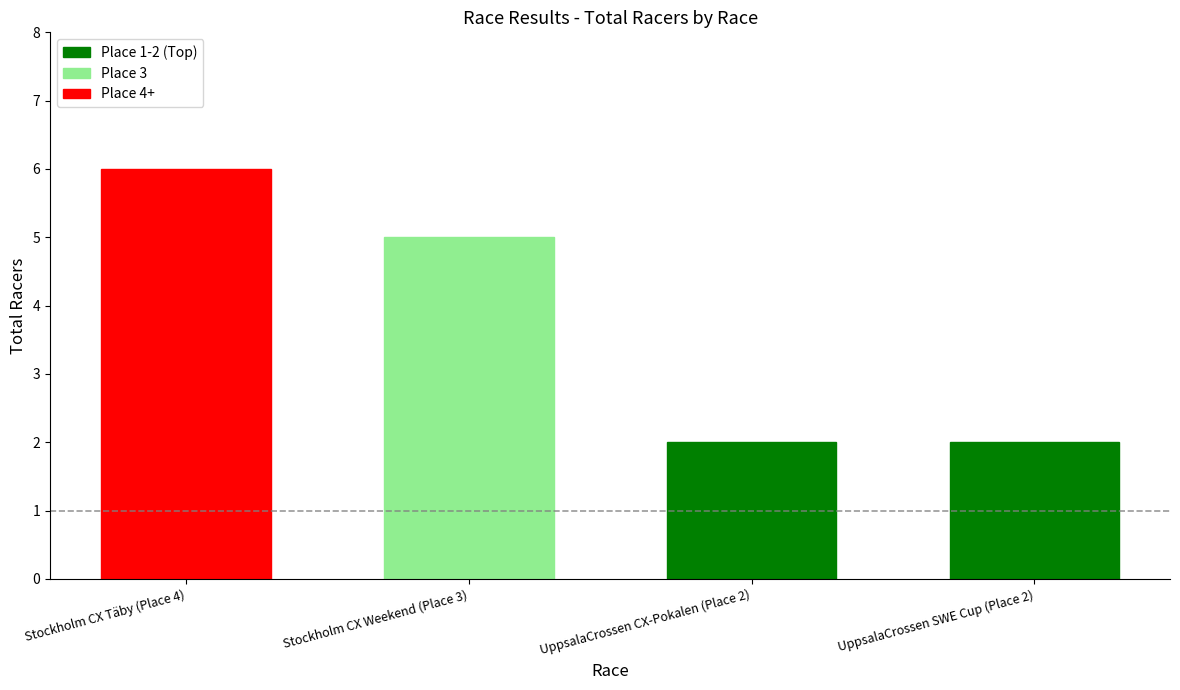

How many values are below 5?

2